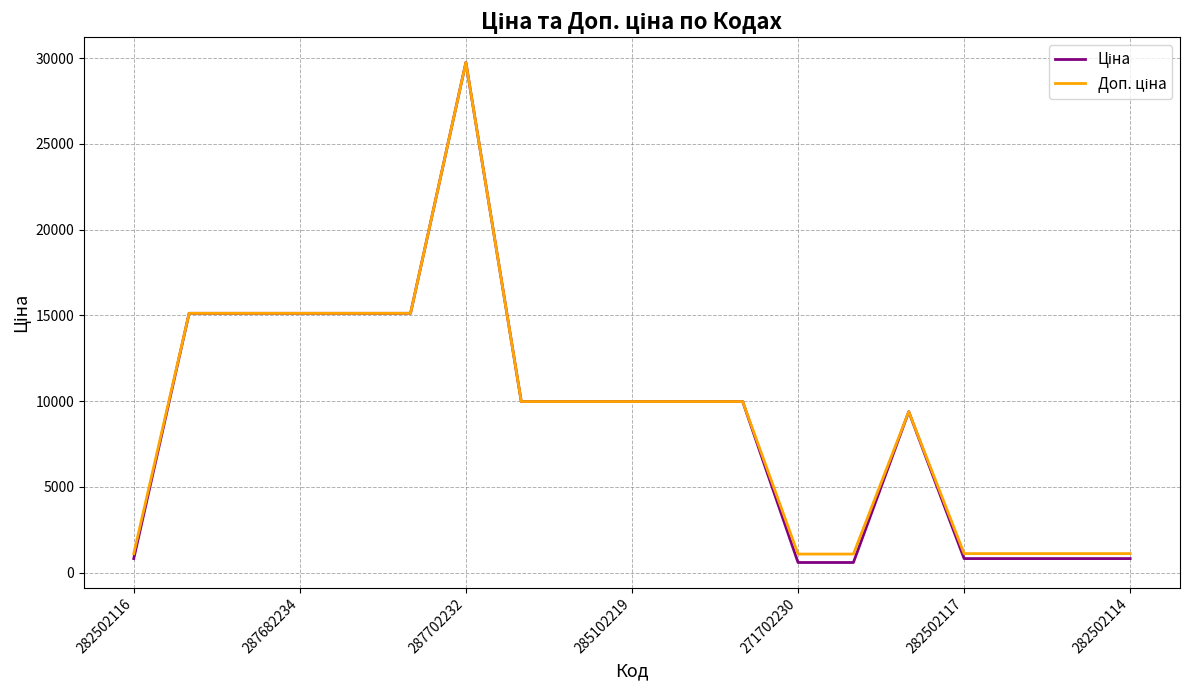

At which category is the sum across all series the highest?

287702232